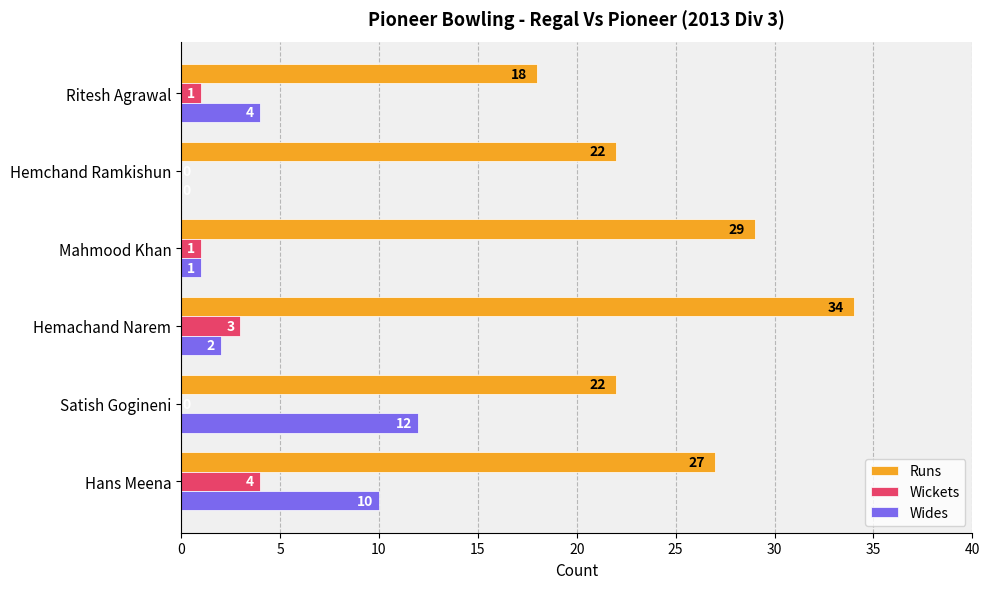

Is it true that Runs equals 4 at Ritesh Agrawal?

False